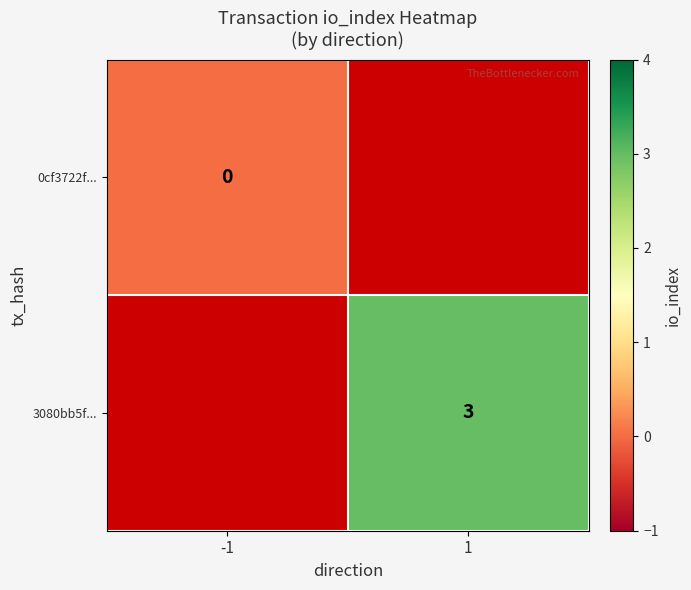

Which category has the highest value across all series?

1